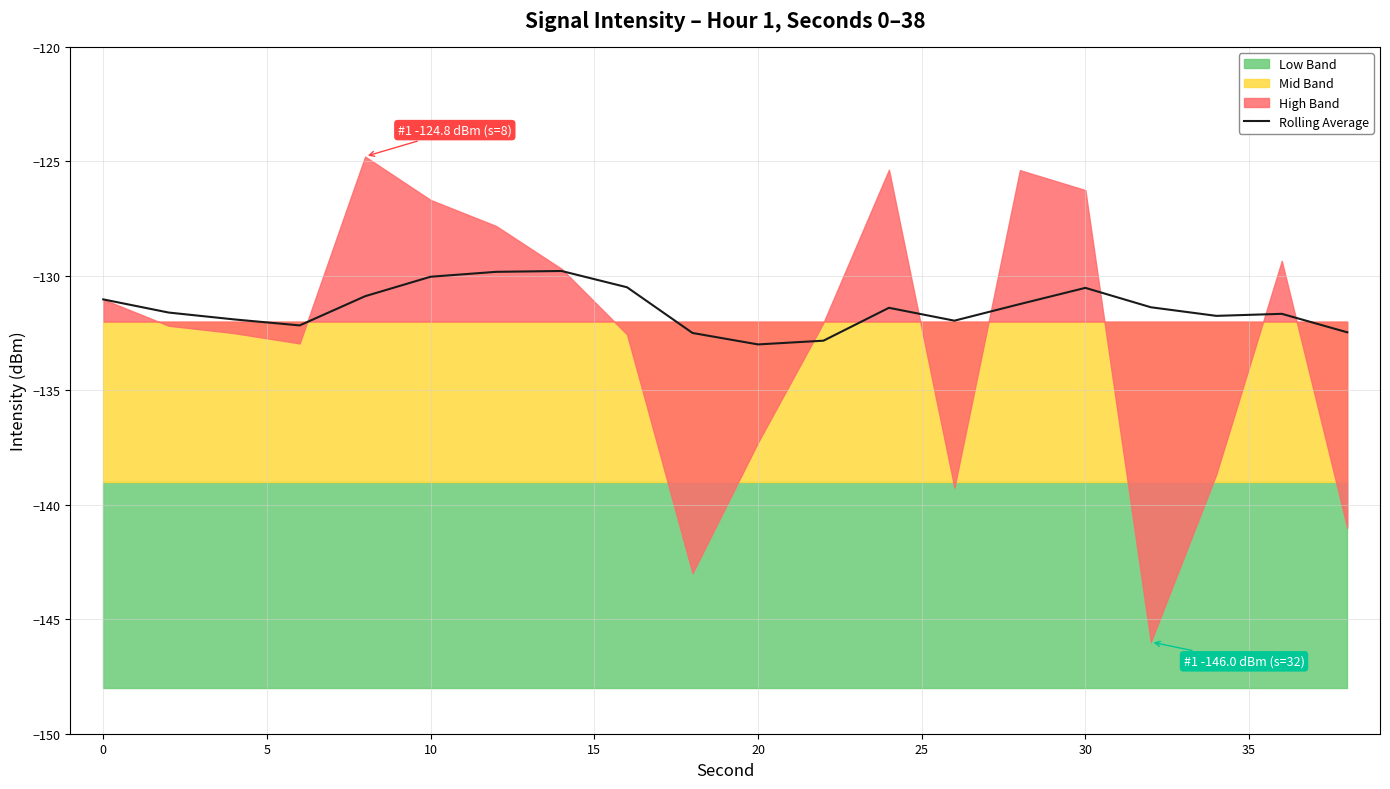

Does the chart display data point markers on the line(s)?

No